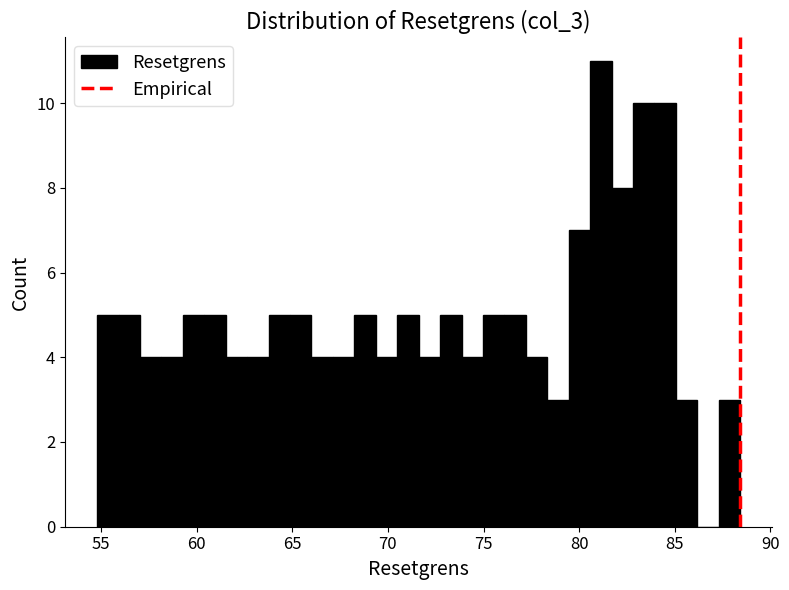

Read against the x-axis, roughly where is the centre of the tallest bar?

81.0